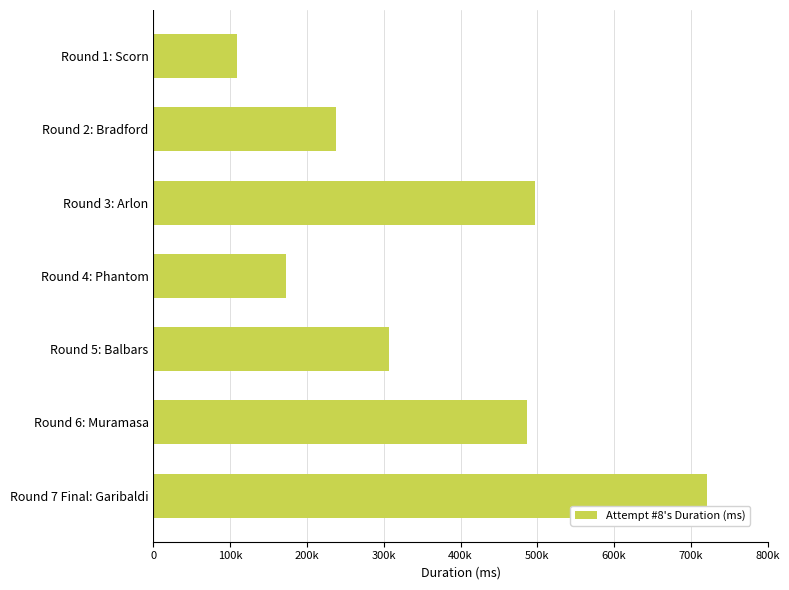

Are the bars horizontal?

Yes